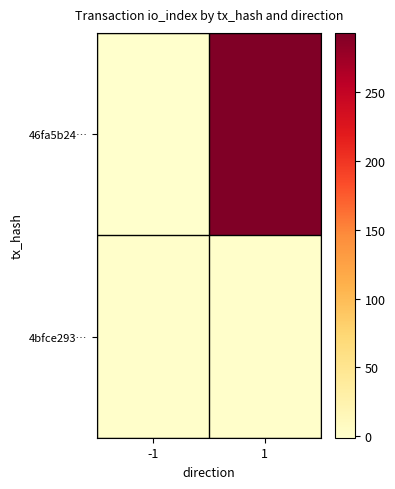

Which series has the widest spread of values?

46fa5b24…